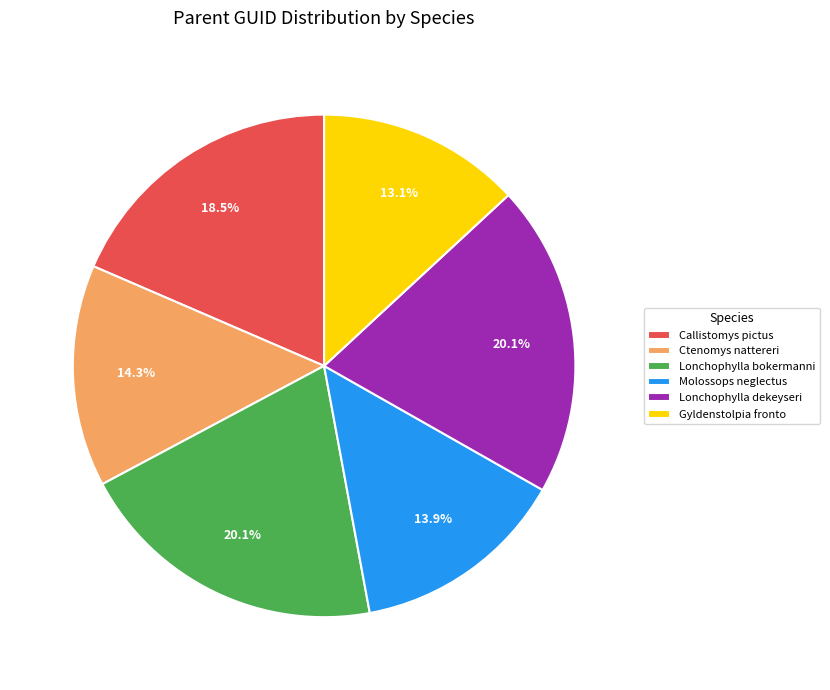

Which category has the smallest portion of the pie?

Gyldenstolpia fronto